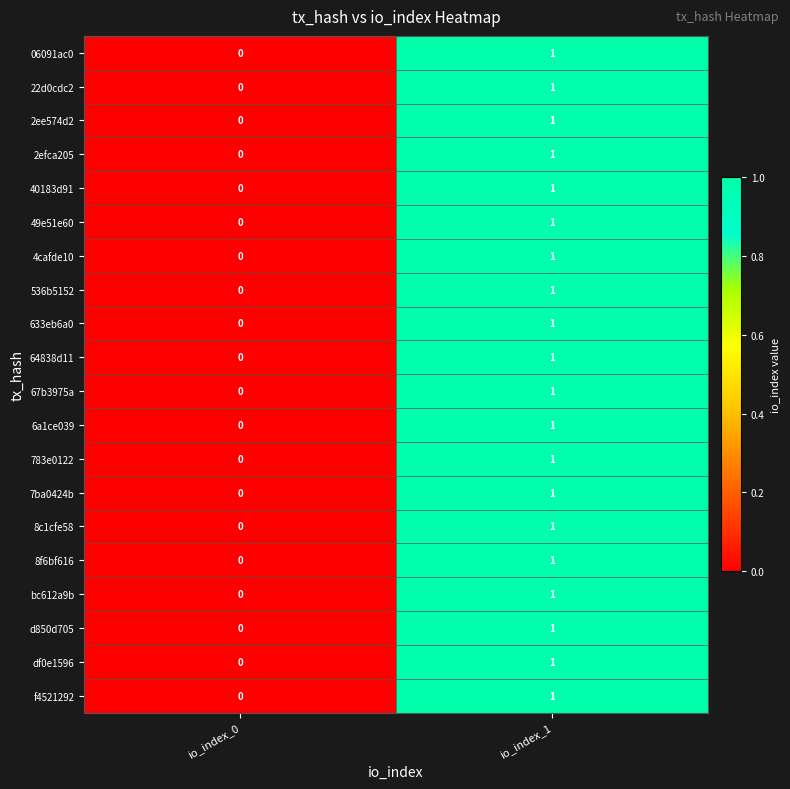

At which label does 06091ac0 reach its peak?

io_index_1